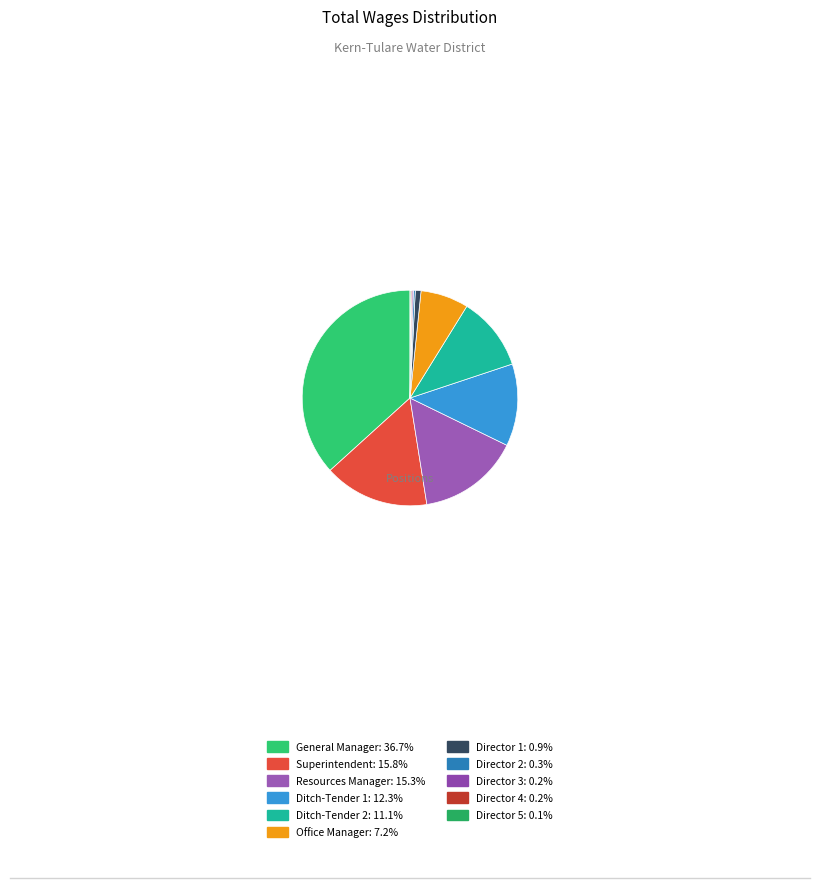

Does Director 2 represent more than half of the total?

No